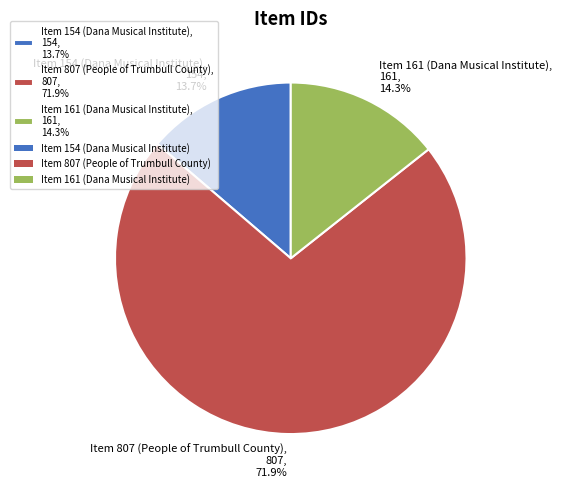

Is Item 154 (Dana Musical Institute) the majority of the pie?

No